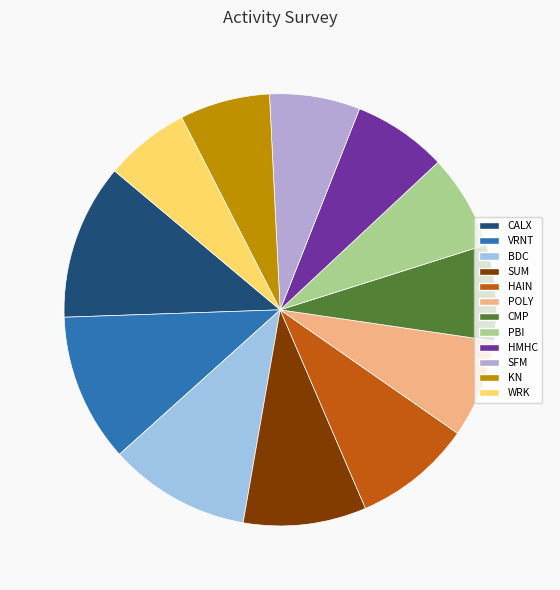

Count the number of slices in the pie.

12